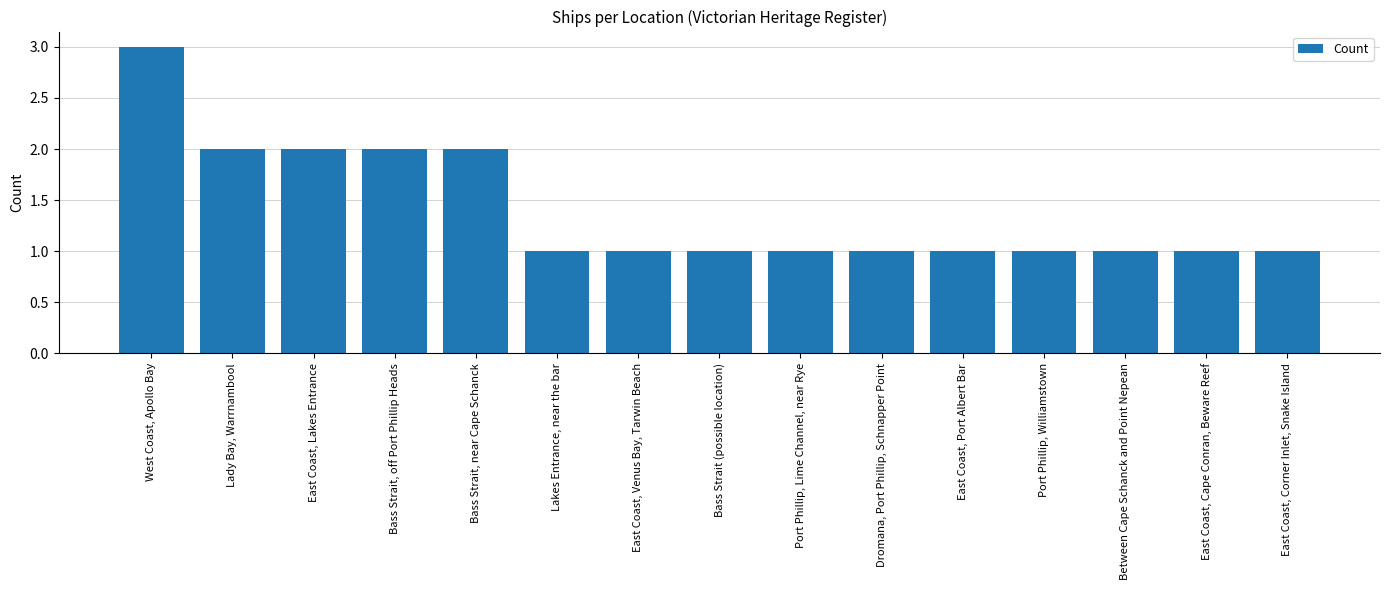

What is the label of the 10th bar from the left?

Dromana, Port Phillip, Schnapper Point